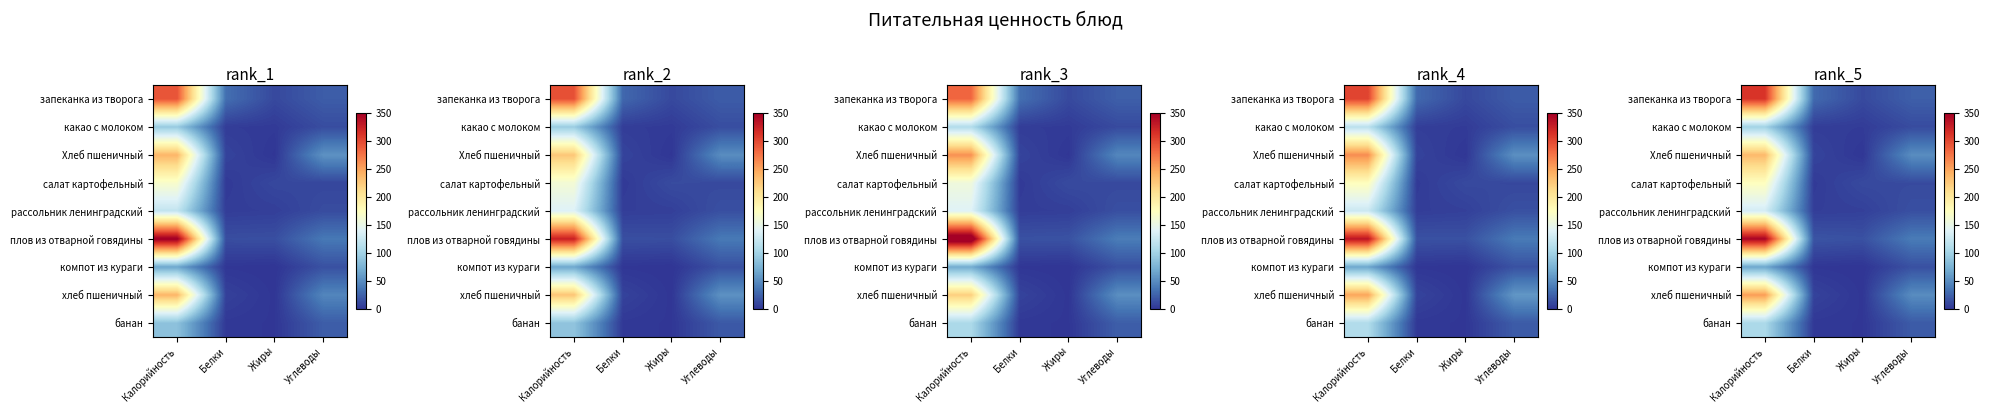

At which category is the sum across all series the highest?

Калорийность